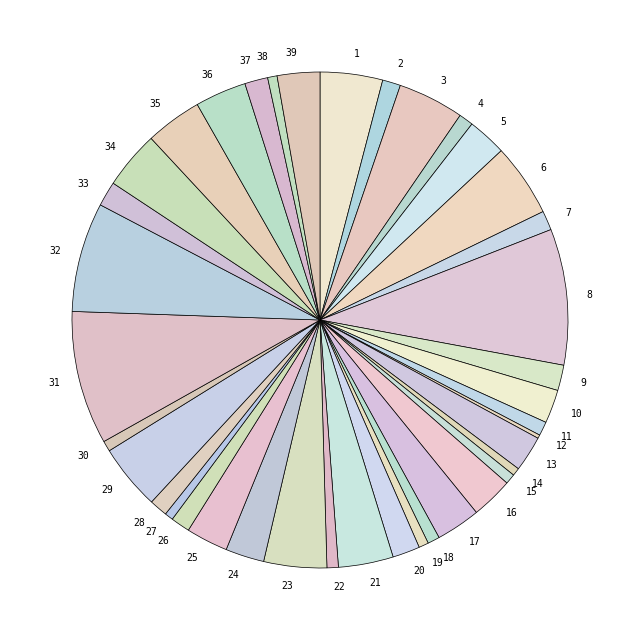

Does 8 represent more than half of the total?

No